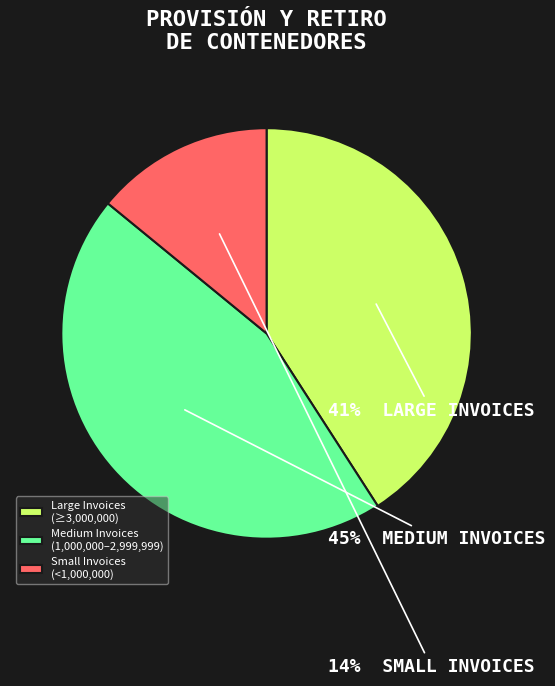

How many slices are in this pie chart?

3